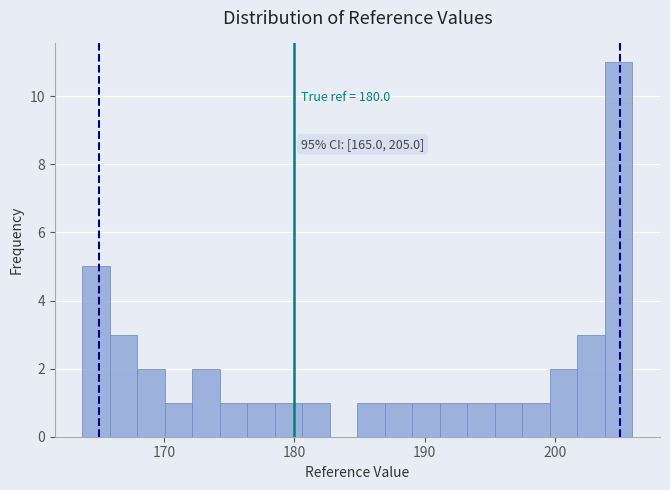

Read against the x-axis, roughly where is the centre of the tallest bar?

205